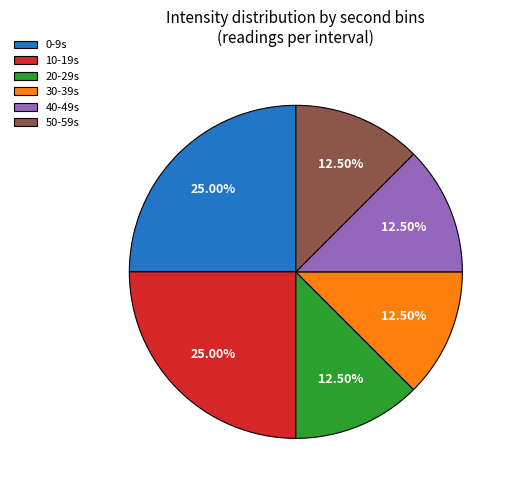

Which has a higher value, 10-19s or 40-49s?

10-19s